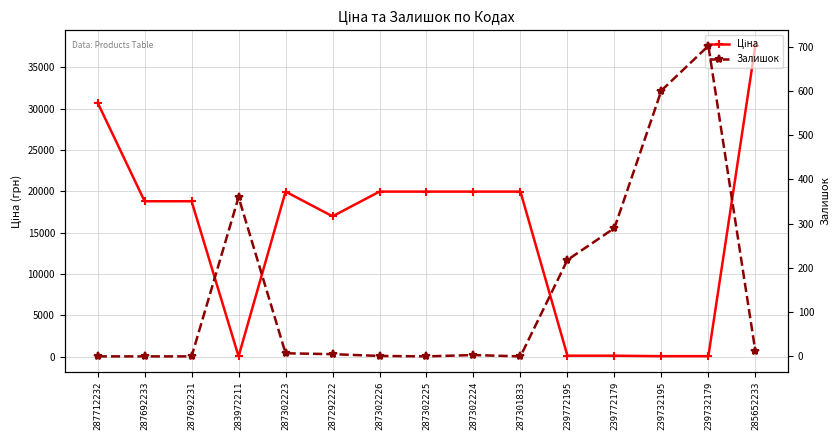

Which series has the widest spread of values?

Ціна